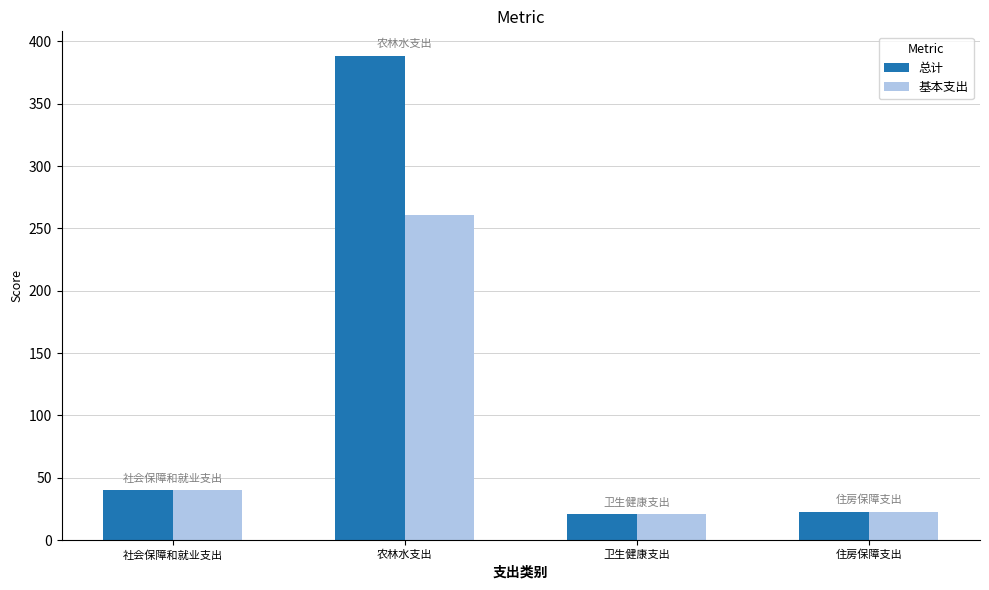

Which series has the widest spread of values?

总计